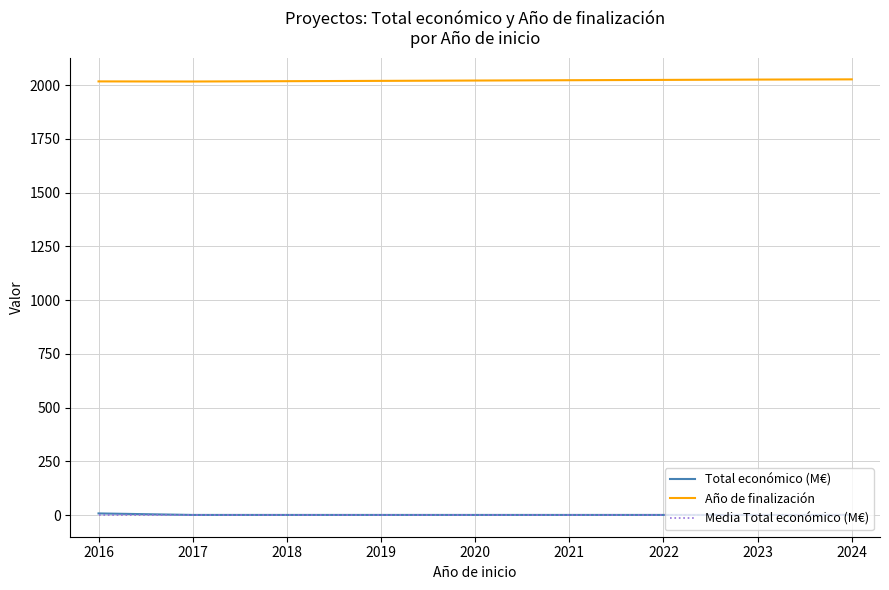

What is the greatest value displayed?

2027.0